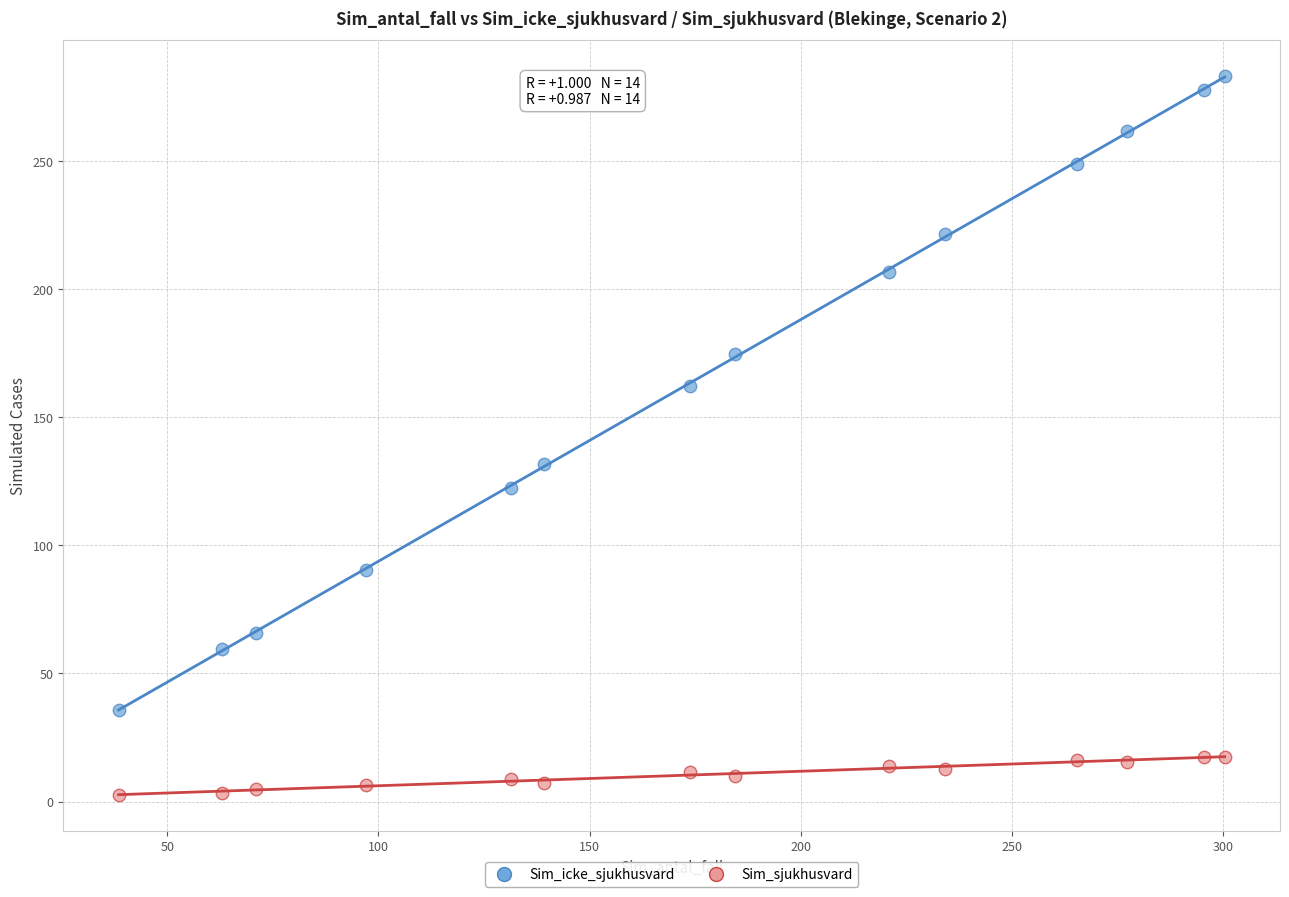

In the Sim_icke_sjukhusvard series, what Y value is closest to 159?

162.2